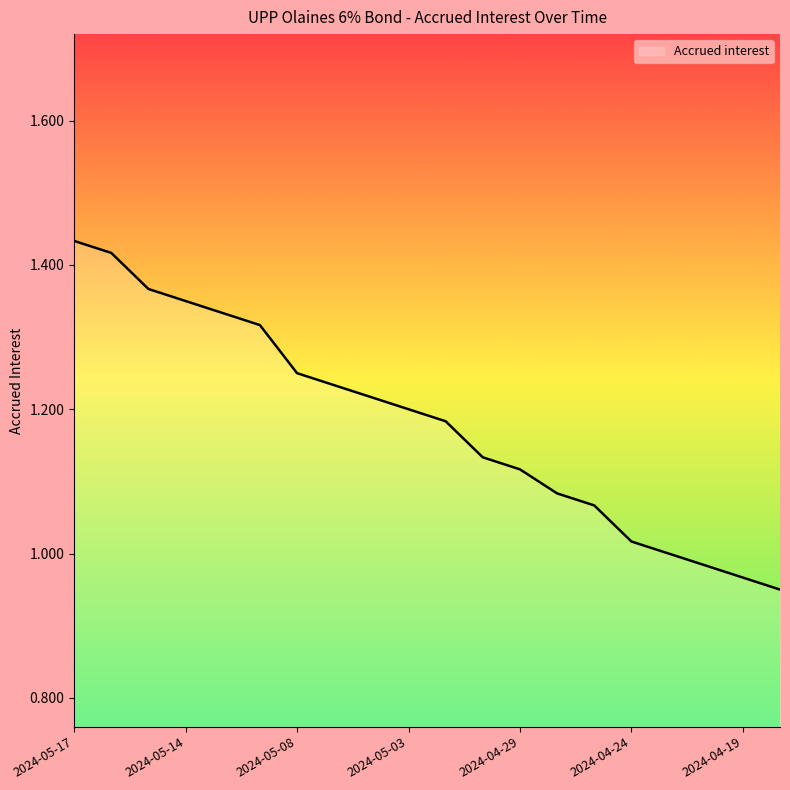

Does the chart have visible grid lines?

No